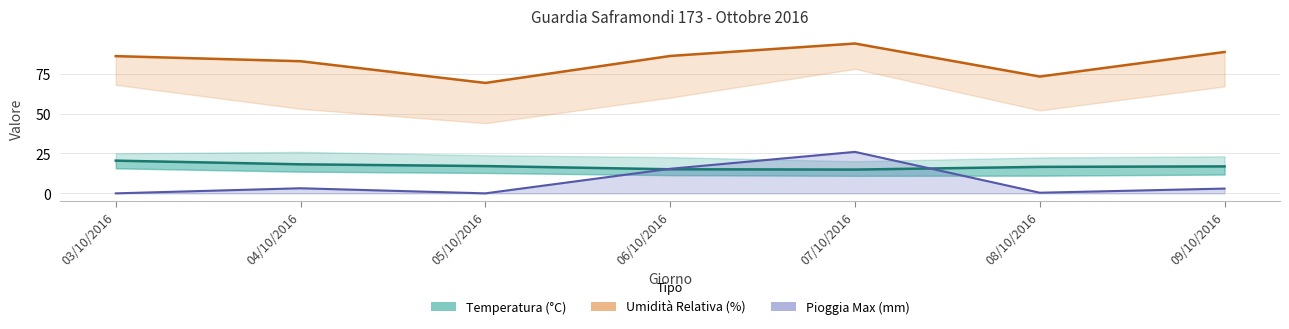

At which label does Temp Med reach its peak?

03/10/2016